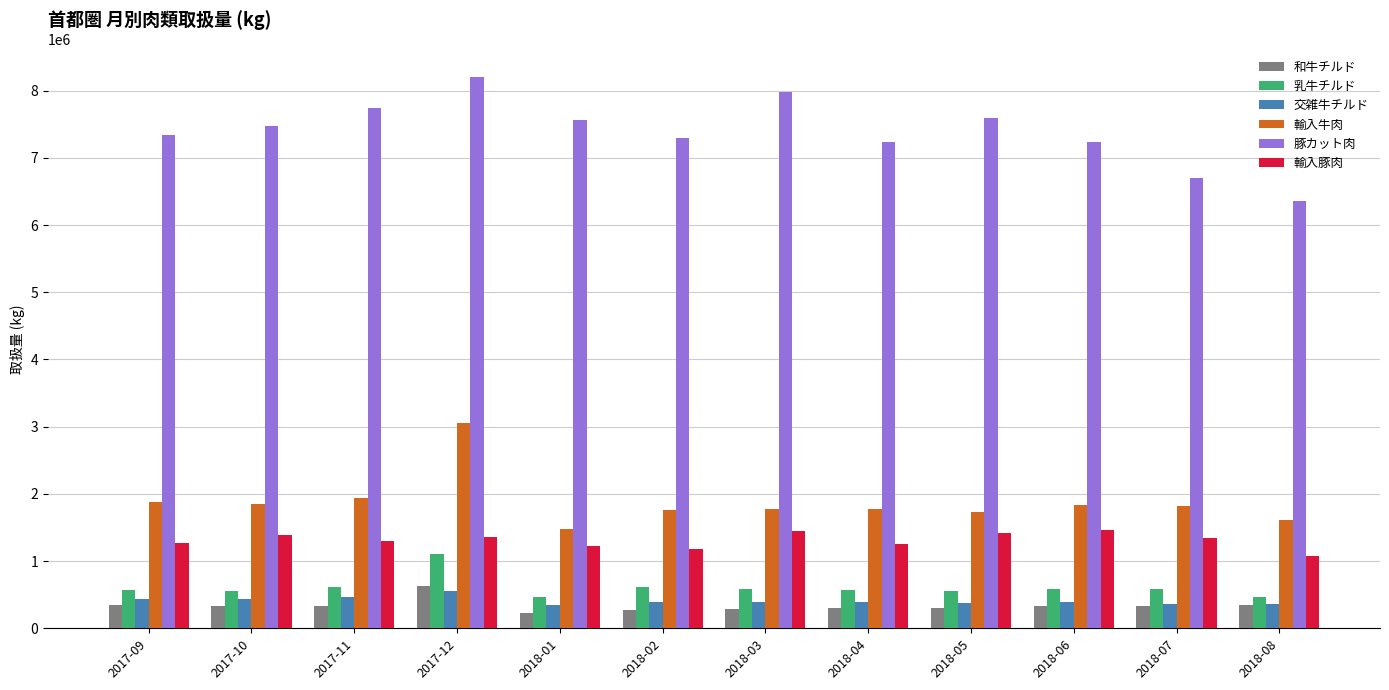

The 豚カット肉 series shows 7591284 at 2018-05. True or false?

True